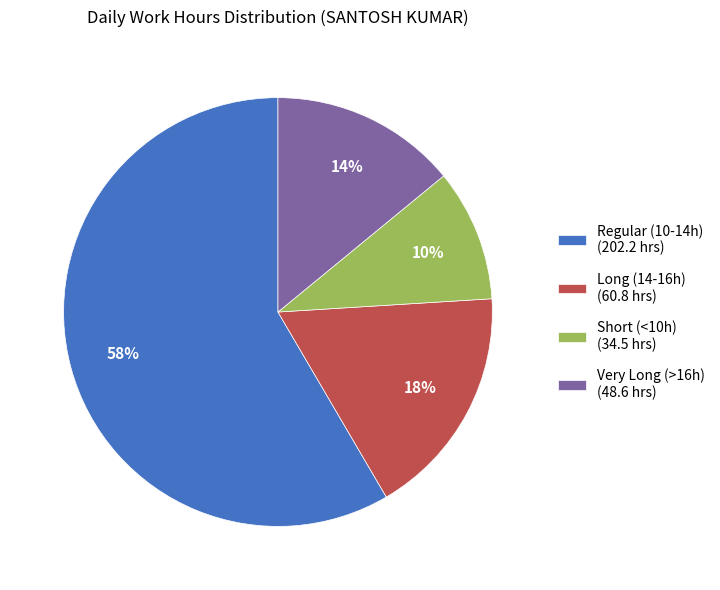

To the nearest percent, what is the difference between the largest and smallest slice percentages?

48%